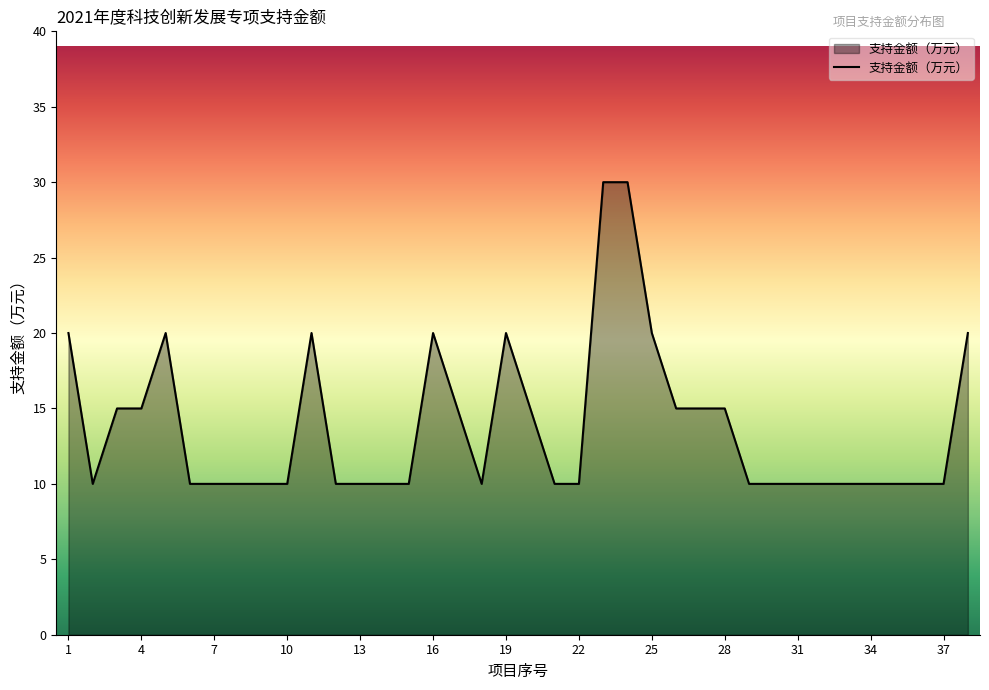

What is the smallest value displayed?

10